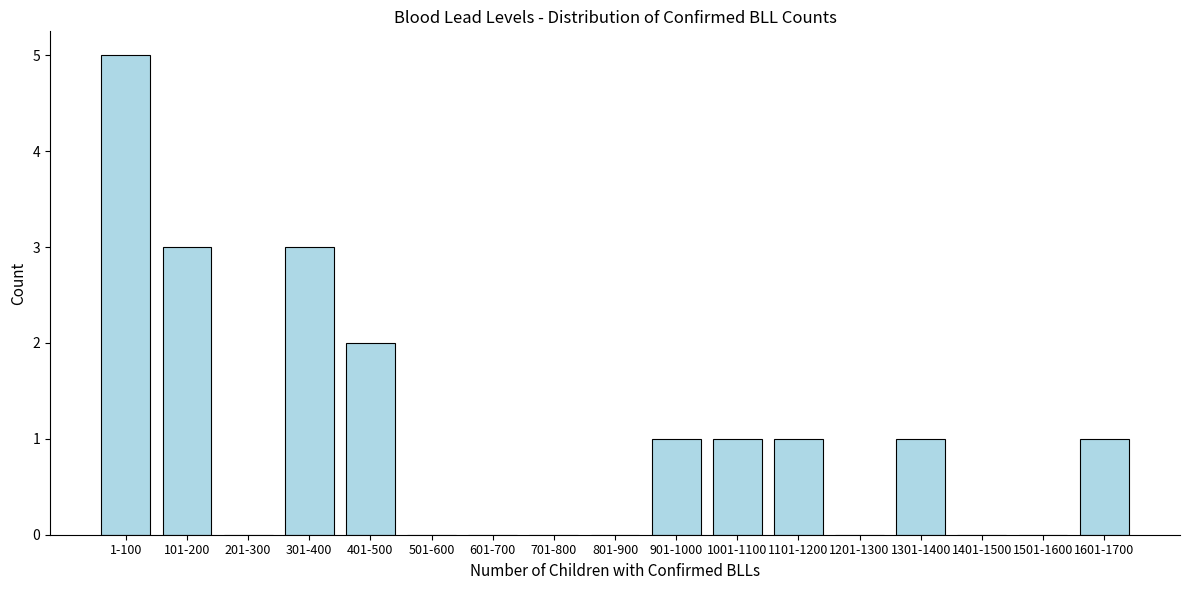

Reading left to right, transcribe all the data shown in this chart.

1-100=5	101-200=3	201-300=0	301-400=3	401-500=2	501-600=0	601-700=0	701-800=0	801-900=0	901-1000=1	1001-1100=1	1101-1200=1	1201-1300=0	1301-1400=1	1401-1500=0	1501-1600=0	1601-1700=1